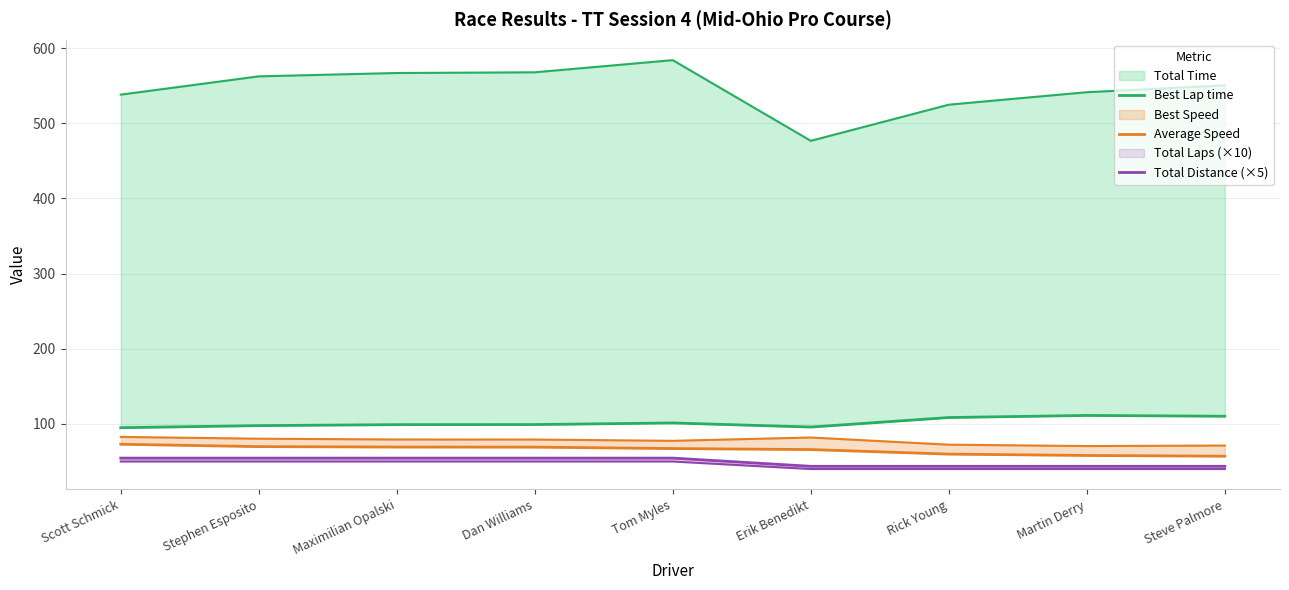

Rank the series by their maximum value, from lowest to highest.

Total Distance (×5), Average Speed, Best Lap time